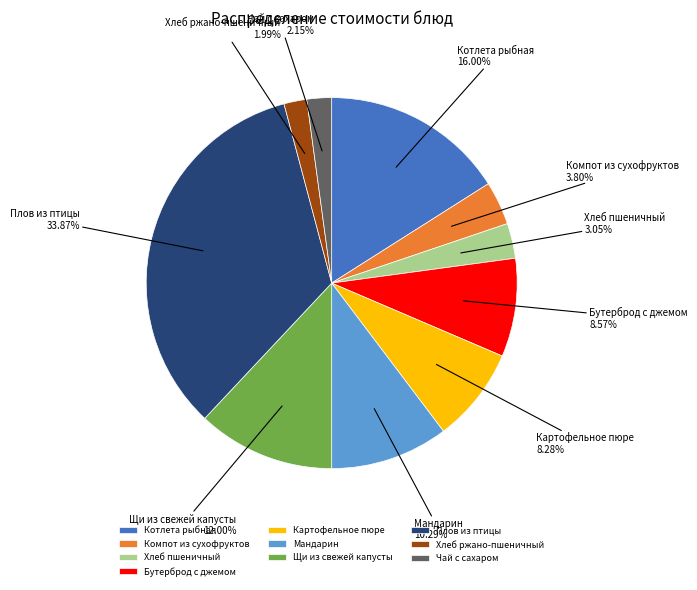

To the nearest percent, what portion does Хлеб пшеничный represent?

3%